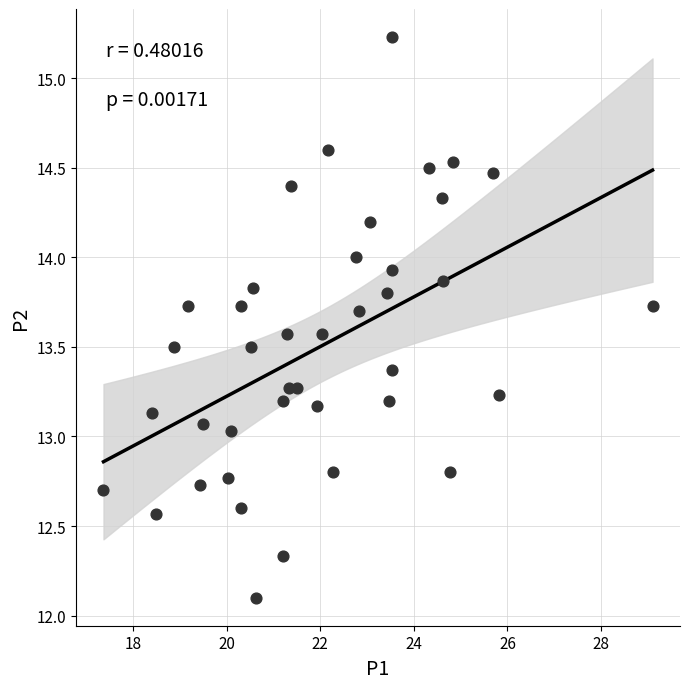

What is the range of X values (max minus min)?

11.7